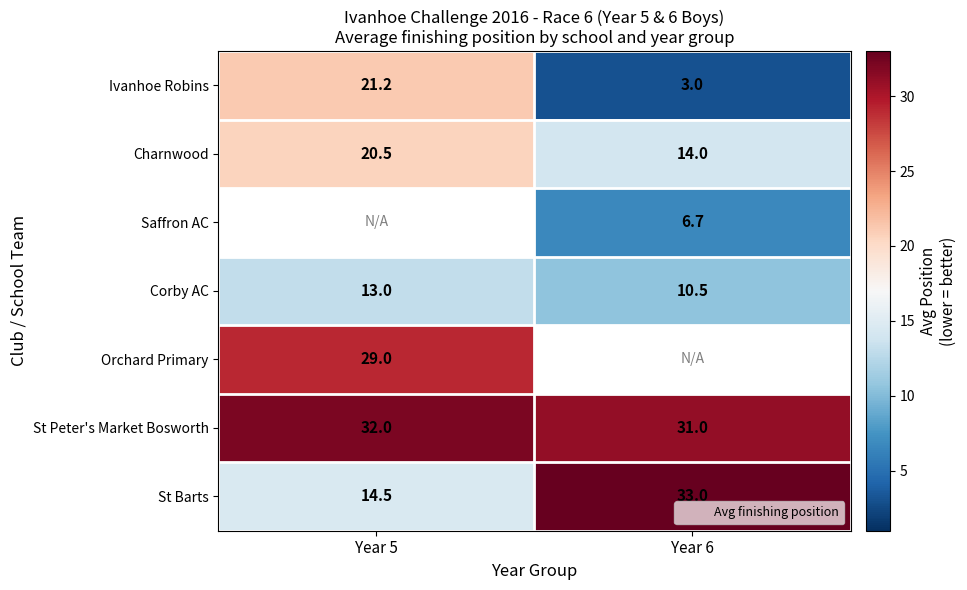

What is the sum of all Corby AC values?

23.5